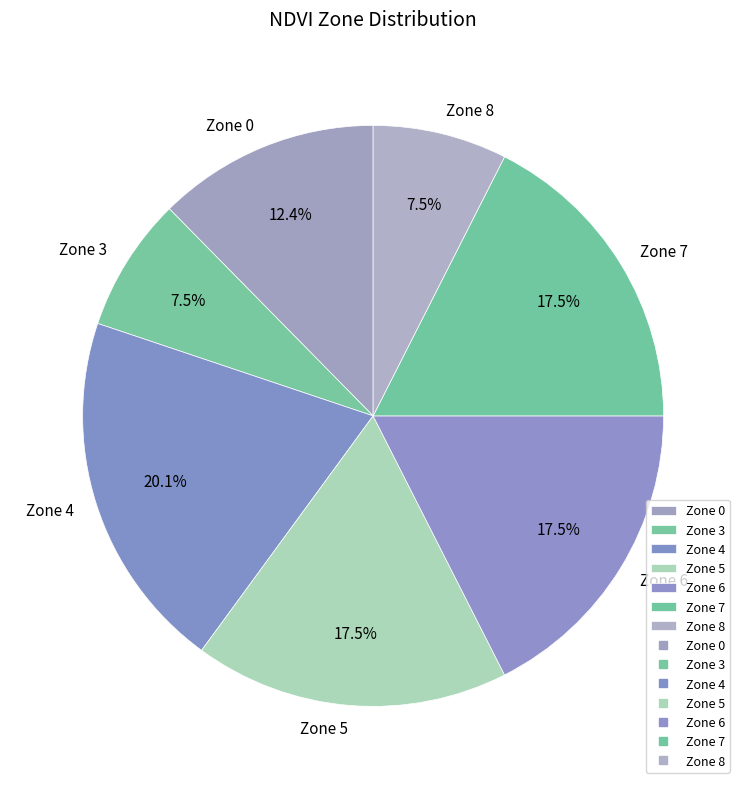

How much of the chart is everything except Zone 8?

92.5%